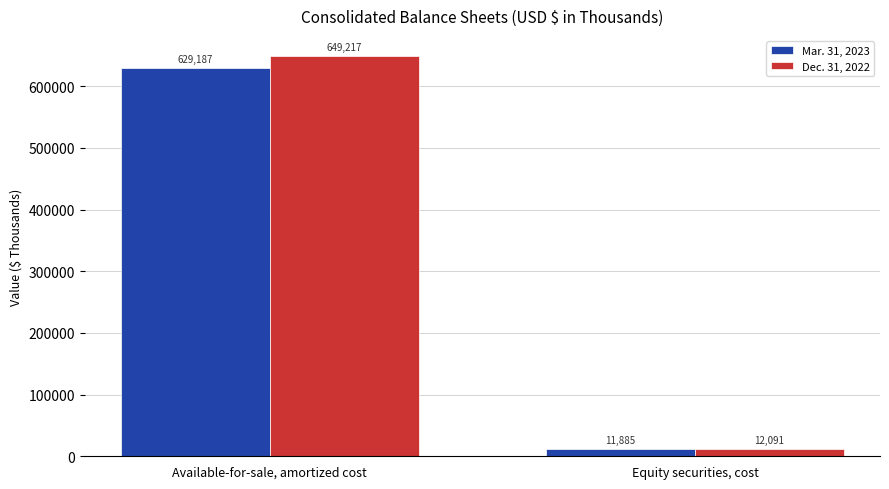

How many bars are there in each group?

2